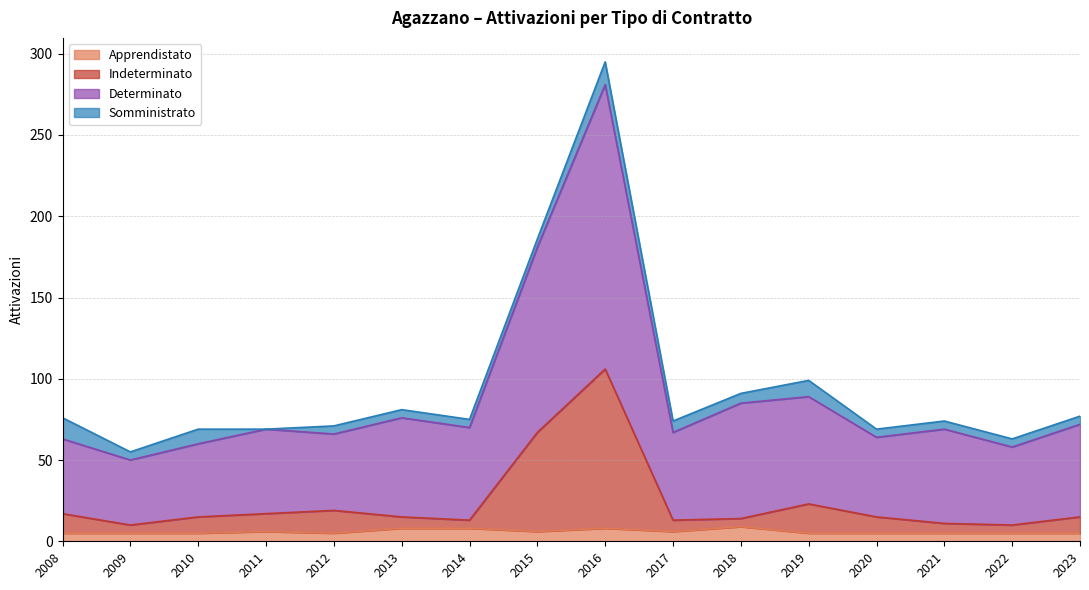

Where is Determinato nearest to the value 165?

2015